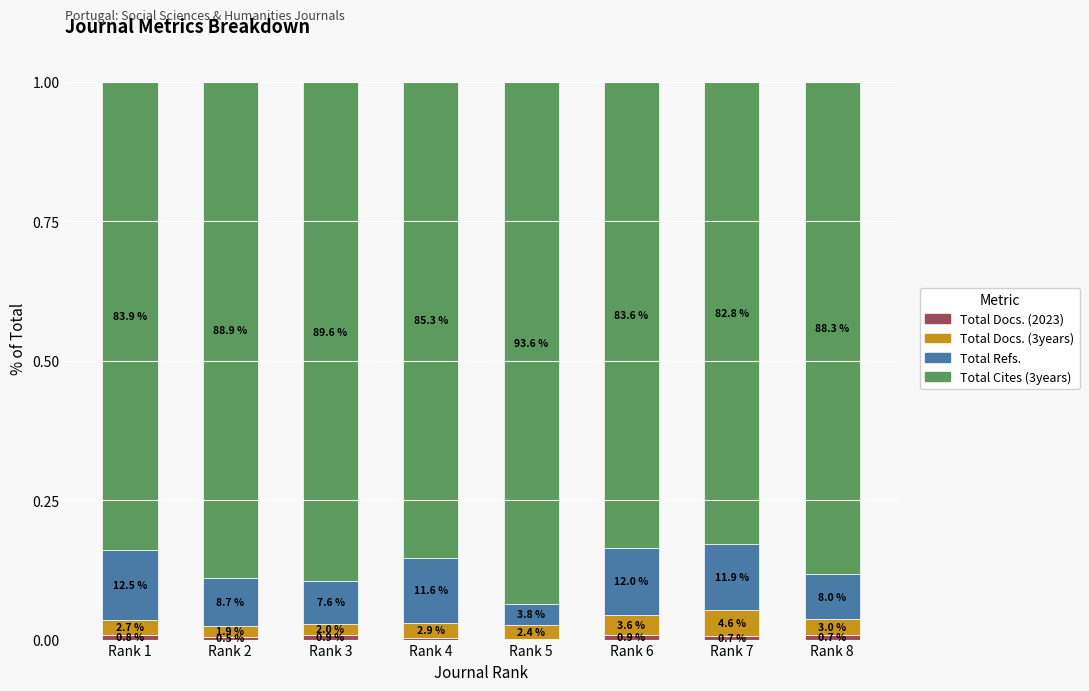

Are the bars grouped side by side (vs. stacked)?

No